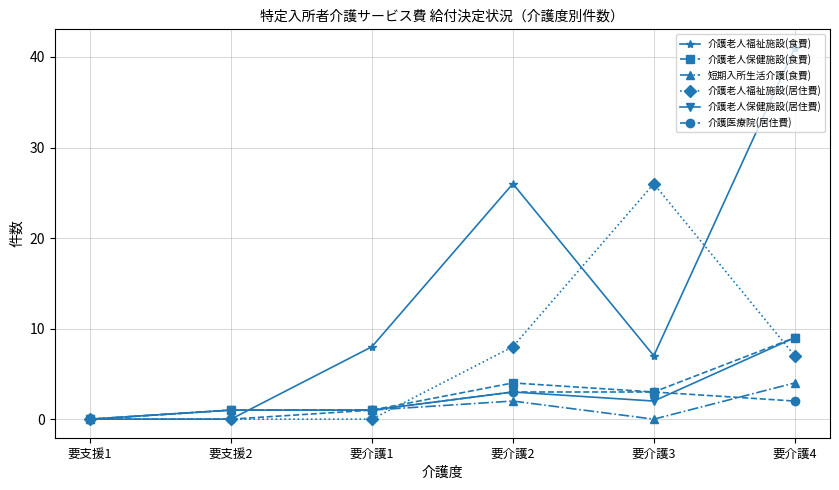

At which label is 介護老人福祉施設(居住費) closest to 13?

要介護2